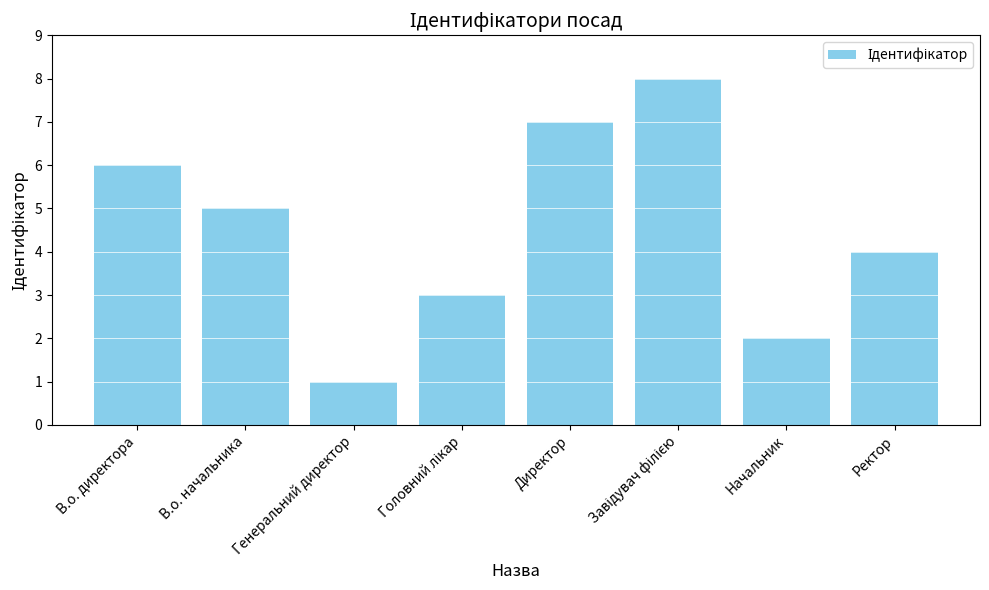

What is the sum of all values?

36